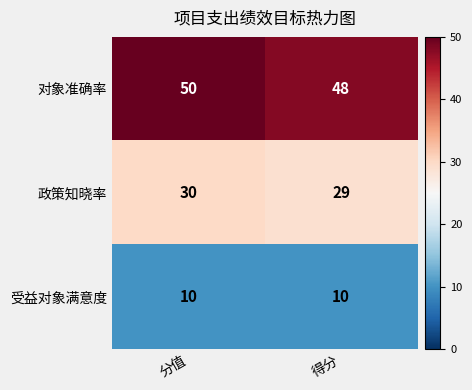

Which series has the largest total across all categories?

对象准确率